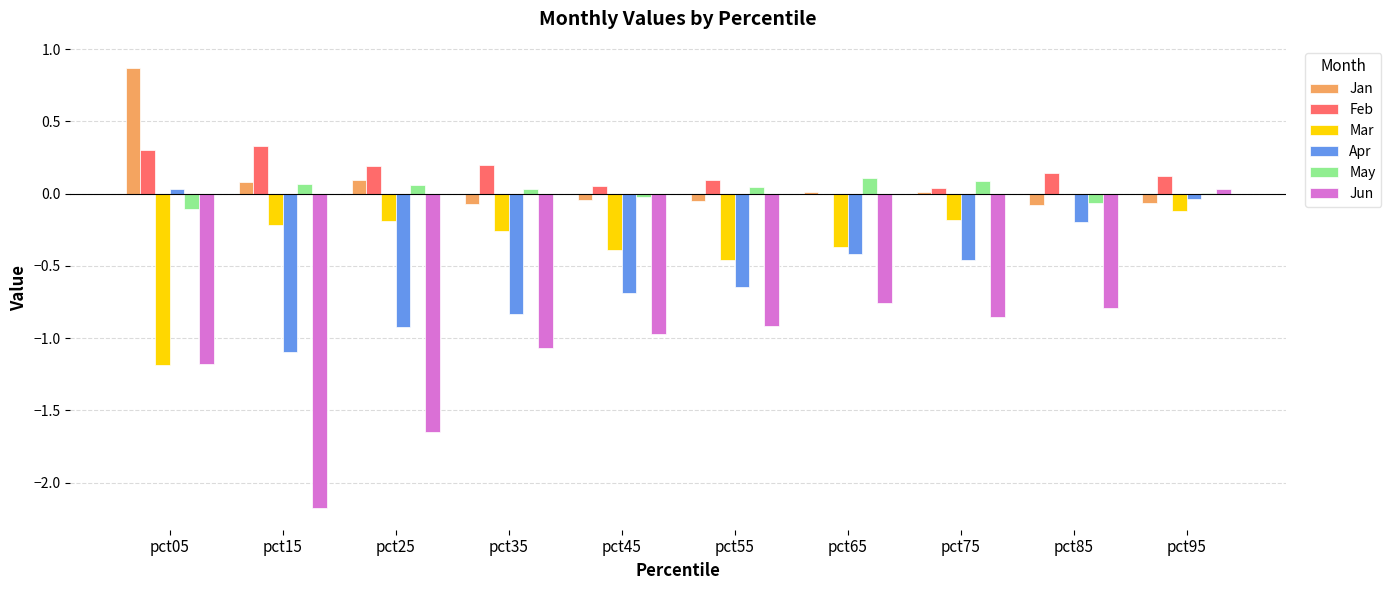

What are all the series names shown in the legend?

Jan, Feb, Mar, Apr, May, Jun